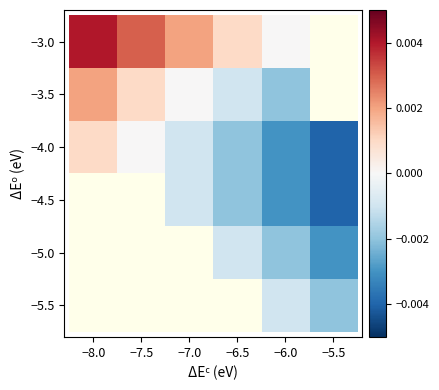

Which has a higher value, −7.5 or −6.5?

−7.5